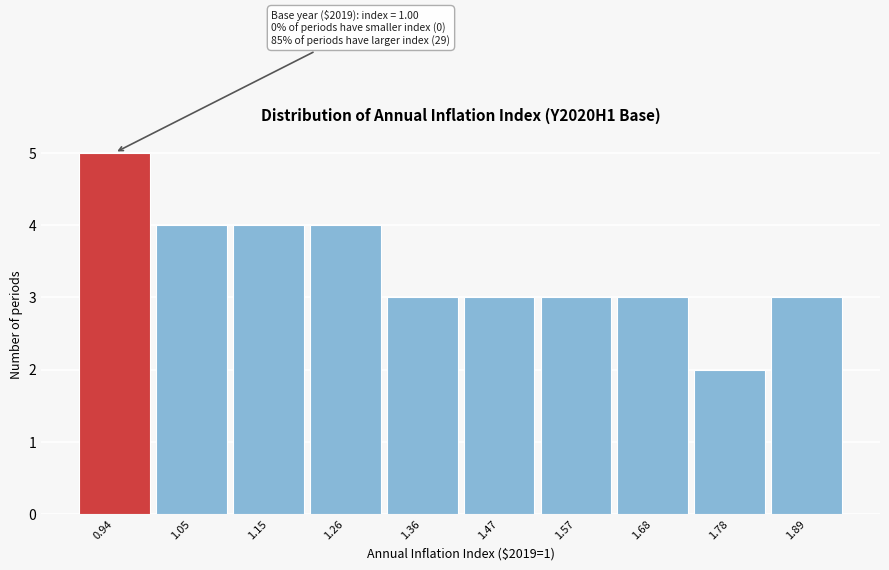

Reading right to left, list all the values displayed in this chart.

1.89=3	1.78=2	1.68=3	1.57=3	1.47=3	1.36=3	1.26=4	1.15=4	1.05=4	0.94=5